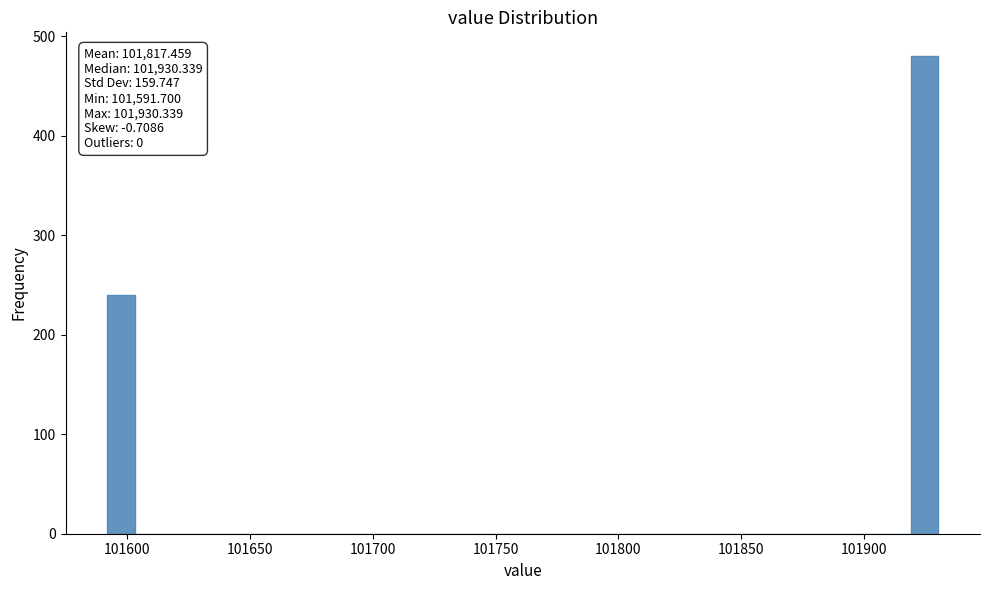

Read against the x-axis, roughly where is the centre of the tallest bar?

101925